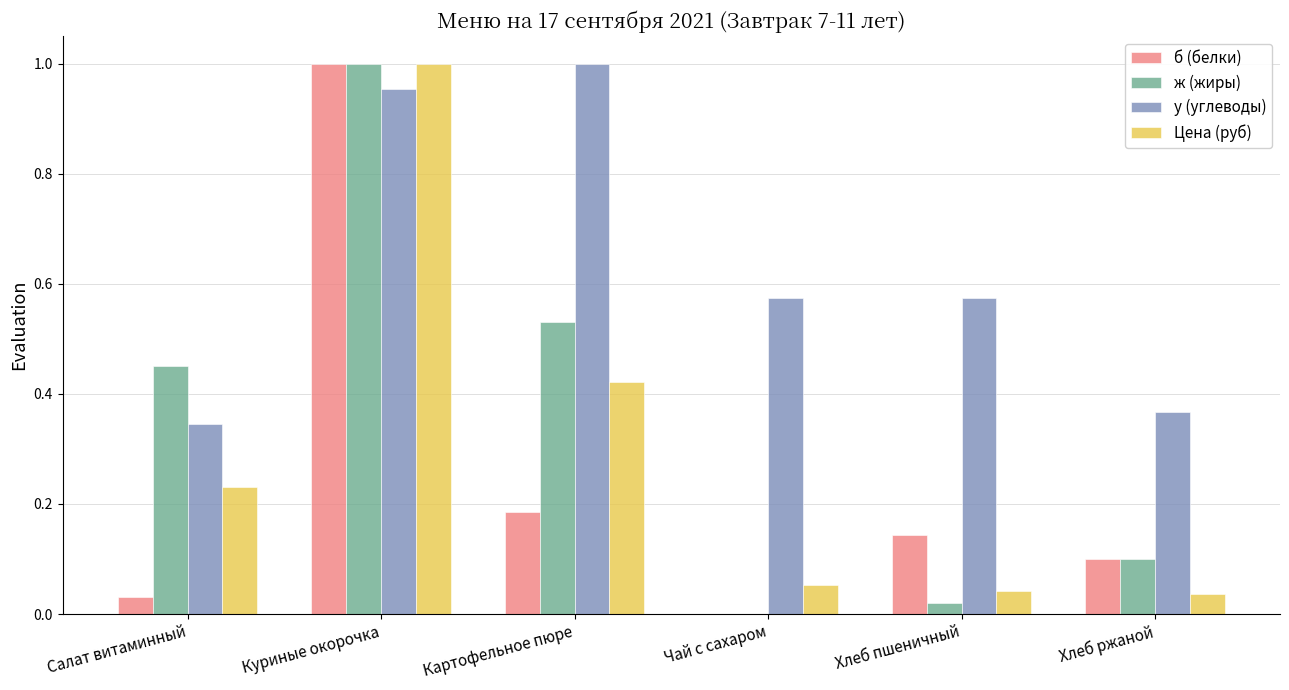

Is the value of ж (жиры) at Хлеб пшеничный greater than the value of б (белки) at Хлеб ржаной?

No